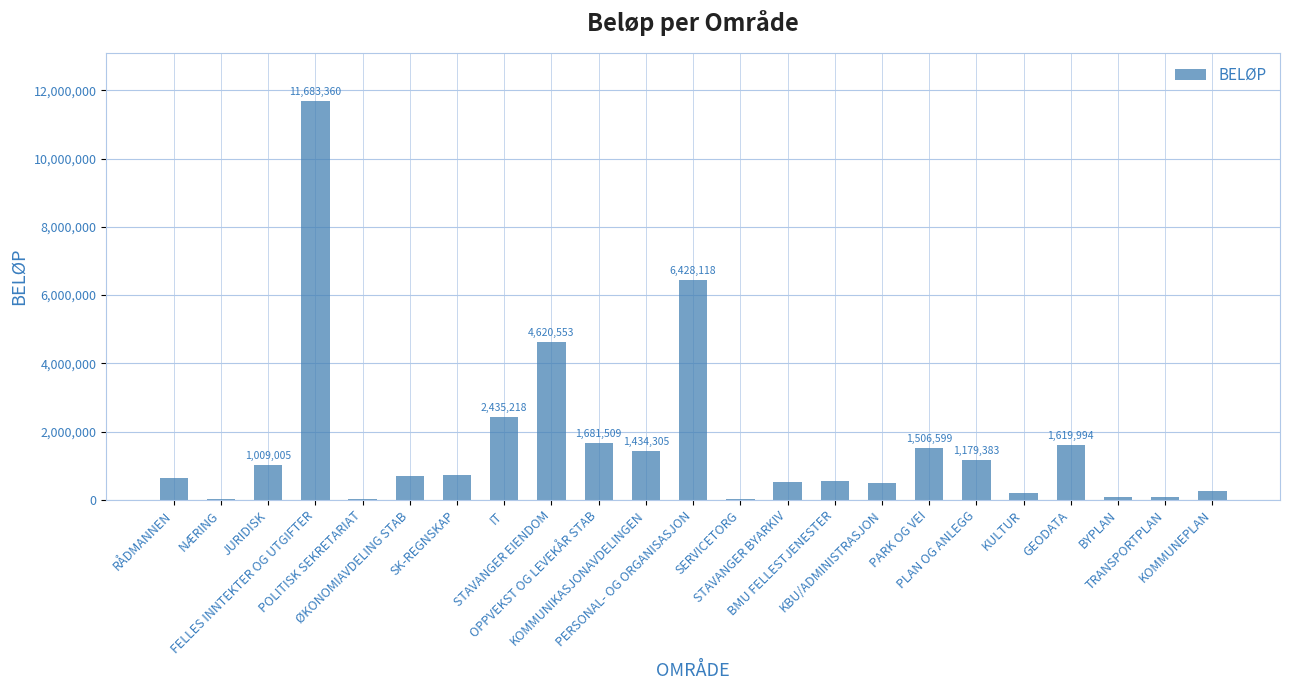

Which category has the highest value across all series?

FELLES INNTEKTER OG UTGIFTER